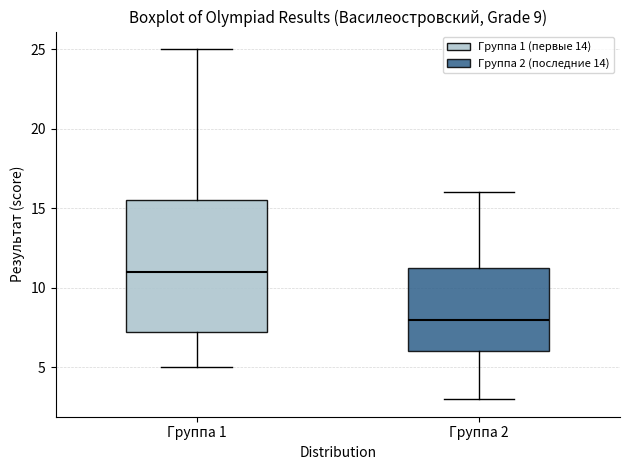

Comparing the boxes themselves (not the whiskers), which one is the tallest?

Группа 1